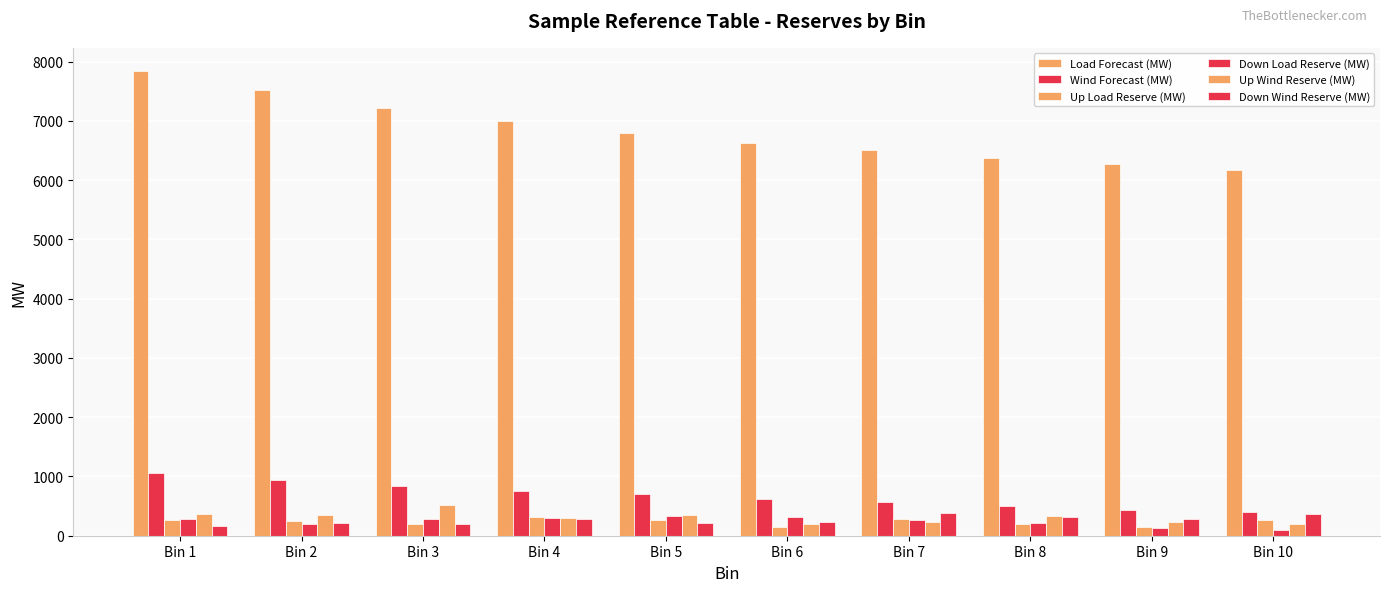

What value does the Up Wind Reserve (MW) series have at Bin 10?

194.8